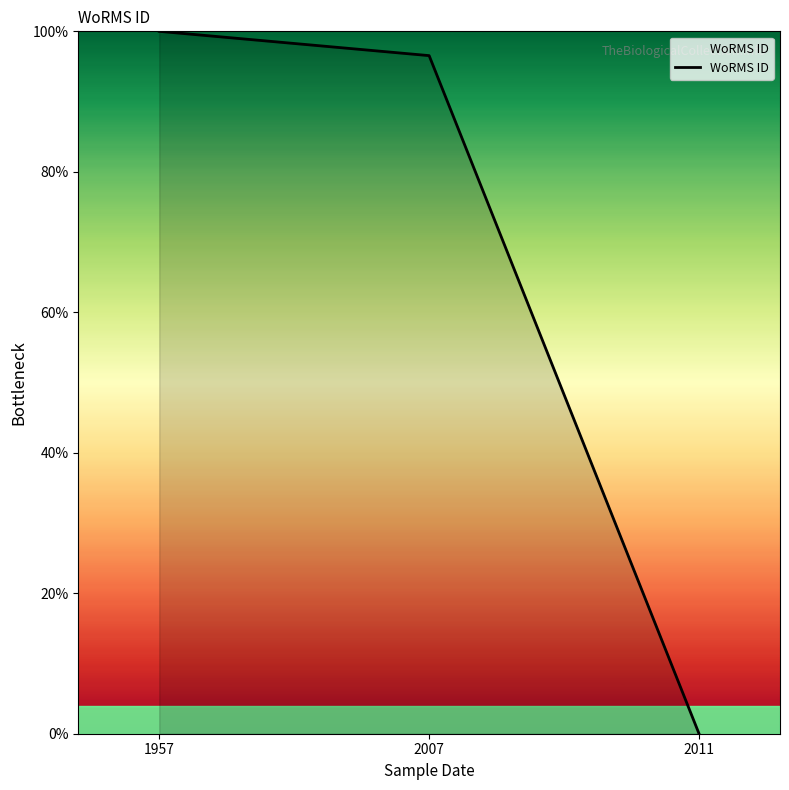

How many lines are shown in the chart?

1